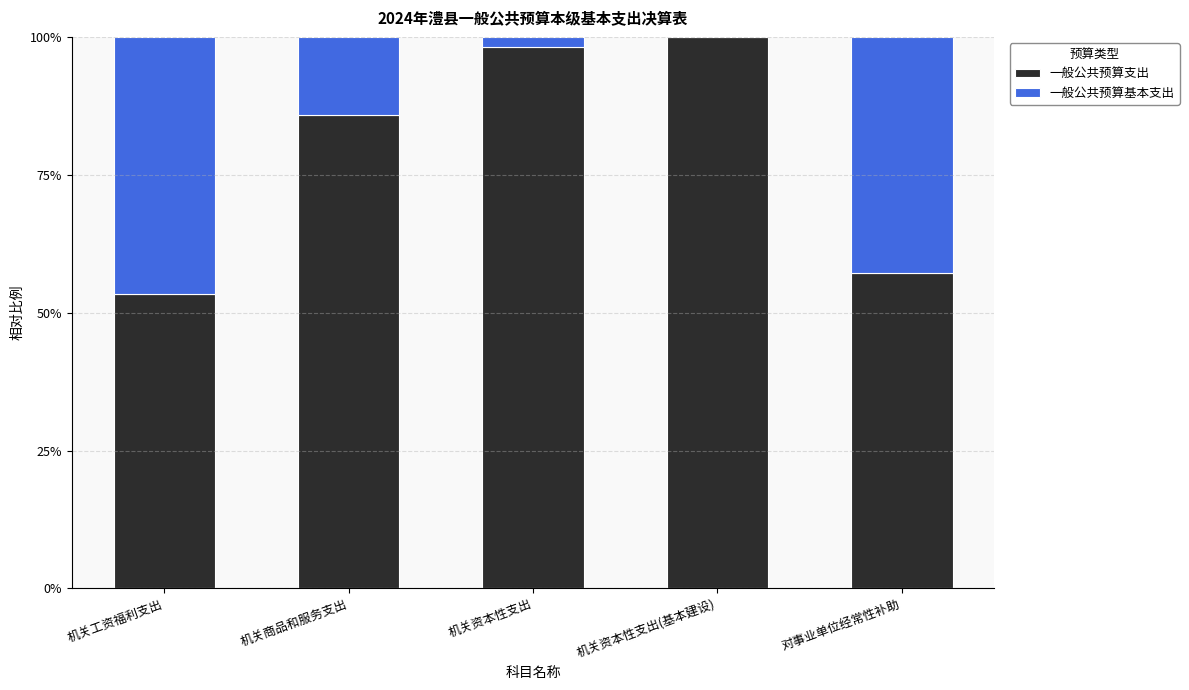

What is the sum of the 一般公共预算支出 values at 机关工资福利支出 and 对事业单位经常性补助?

110.7